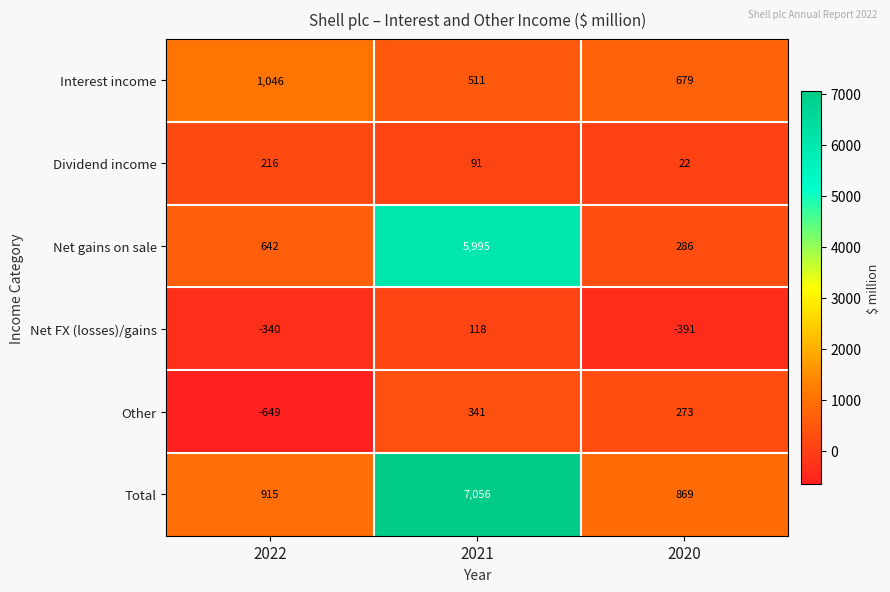

At which category does the chart reach its minimum across all series?

2022